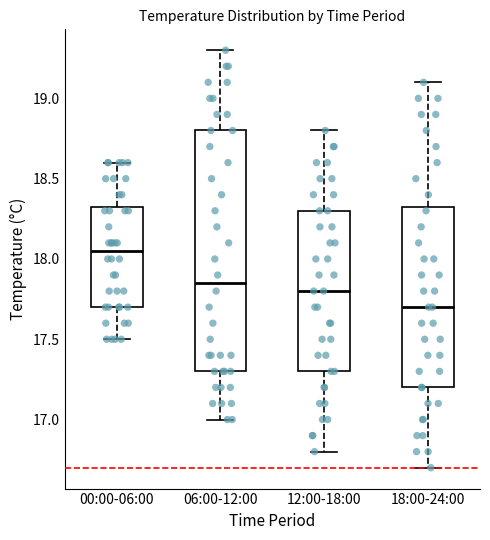

Which box has the lowest median line?

18:00-24:00